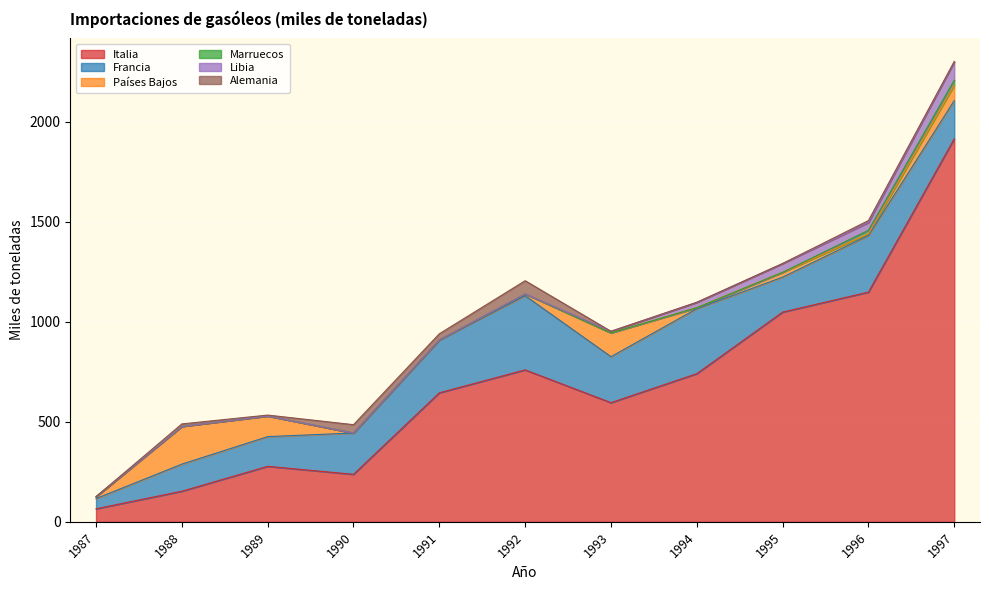

At which category is the sum across all series the highest?

1997